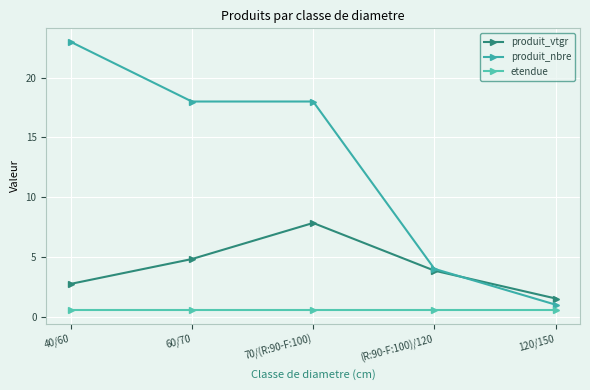

What position from the left is 70/(R:90-F:100)?

3